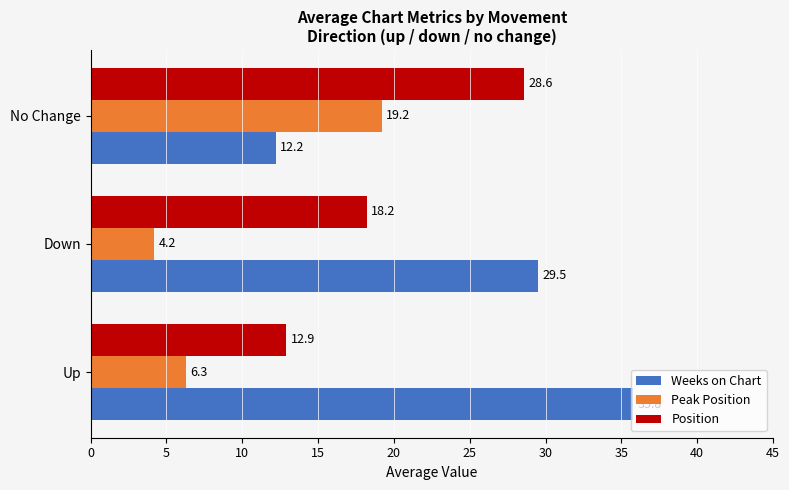

At how many categories does at least one series exceed 17?

3